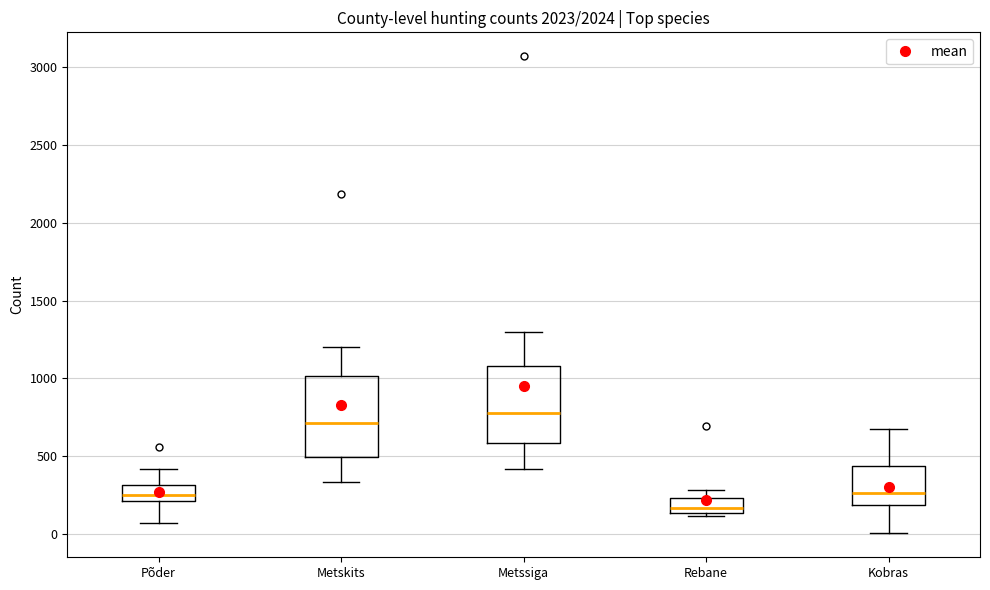

Reading left to right, transcribe this box plot: for each box, give where its median line is, the range the box spans, and where its two whiskers end, as read against the y-axis. The values are not printed on the chart, so give them approximately, as read against the axis.

Põder: median 250, box 200 to 300, whiskers 100 to 400
Metskits: median 700, box 500 to 1000, whiskers 350 to 1200
Metssiga: median 800, box 600 to 1100, whiskers 400 to 1300
Rebane: median 150 (just above the box's lower edge), box 150 to 250, whiskers 100 to 300
Kobras: median 250, box 200 to 450, whiskers 0 to 650